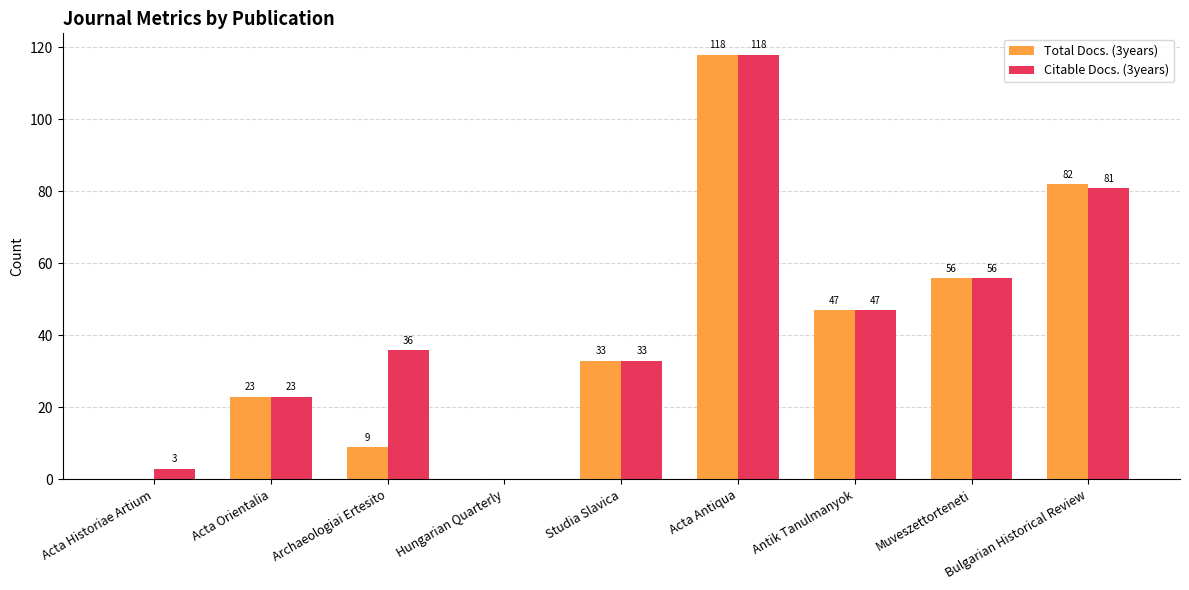

Read the Total Docs. (3years) value at Acta Orientalia, to the nearest 5.

25